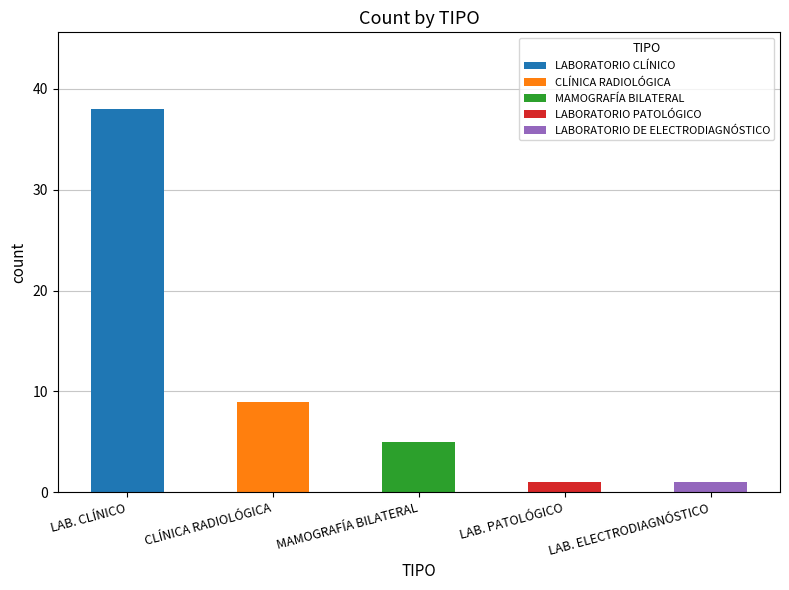

The chart shows a value of 9 at CLÍNICA RADIOLÓGICA. True or false?

True